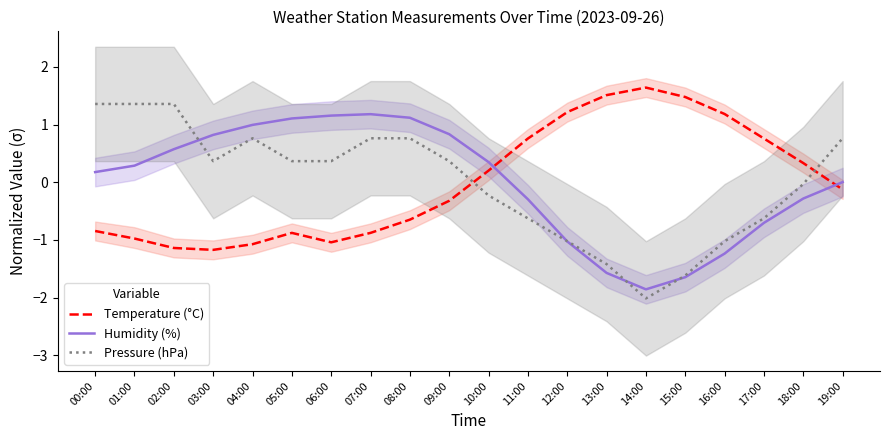

Is the value of Pressure (hPa) at 01:00 greater than the value of Temperature (°C) at 05:00?

Yes